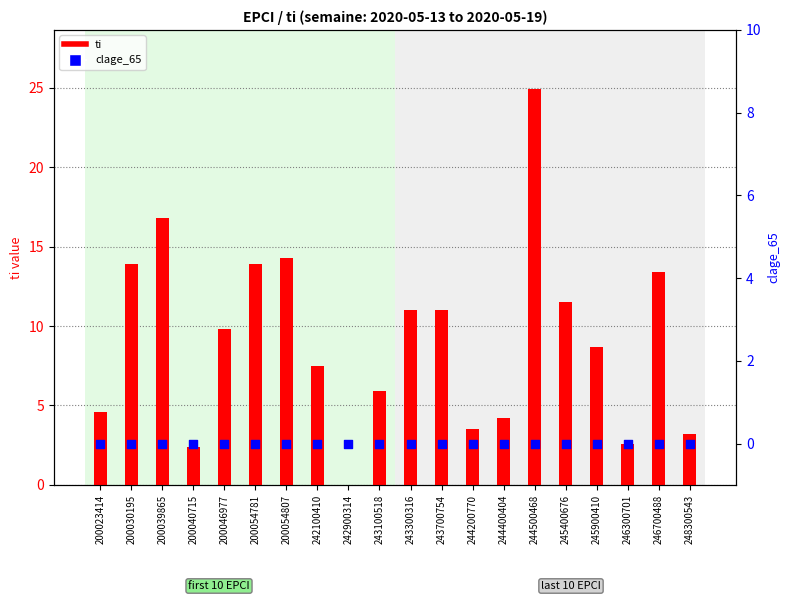

At which category is the sum across all series the highest?

244500468